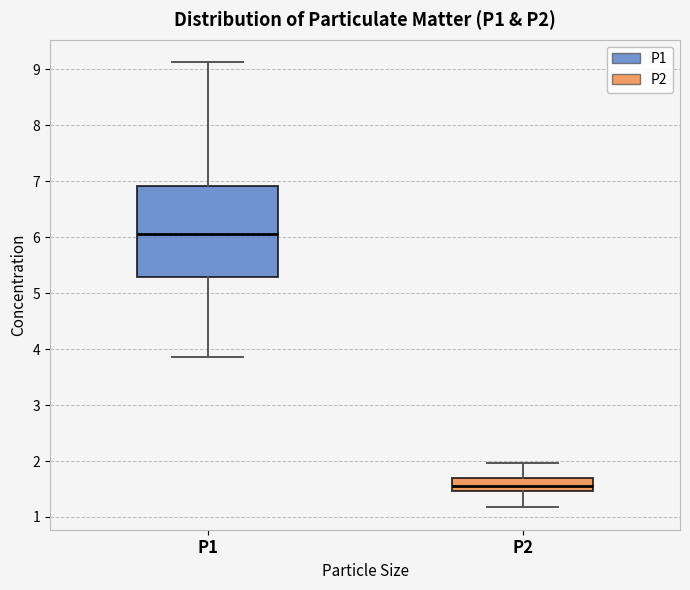

Reading left to right, transcribe this box plot: for each box, give where its median line is, the range the box spans, and where its two whiskers end, as read against the y-axis. The values are not printed on the chart, so give them approximately, as read against the axis.

P1: median 6.1, box 5.3 to 6.9, whiskers 3.9 to 9.1
P2: median 1.5 (inside the box), box 1.5 to 1.7, whiskers 1.2 to 2.0